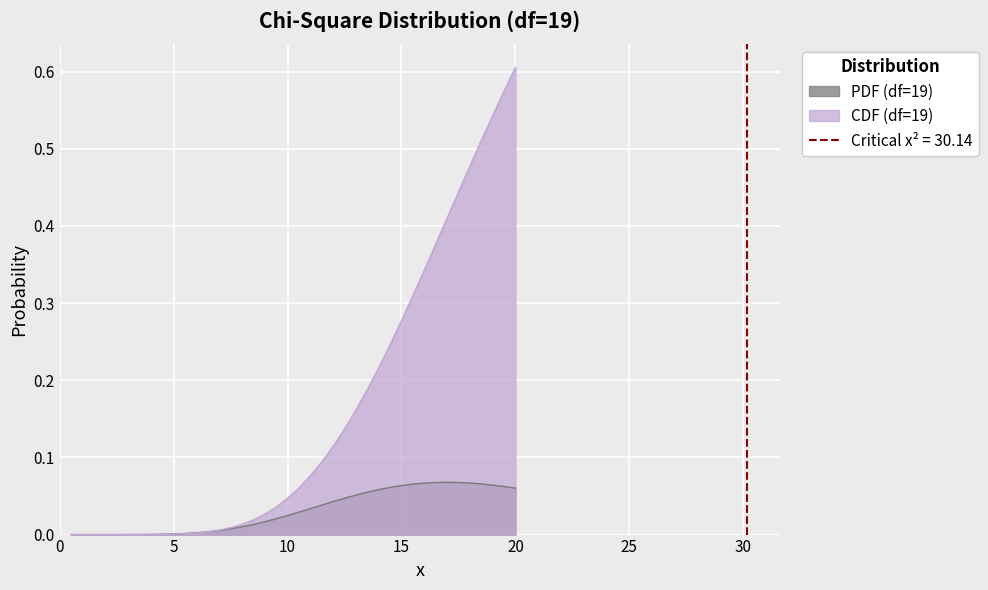

At how many categories does at least one series exceed 0?

40